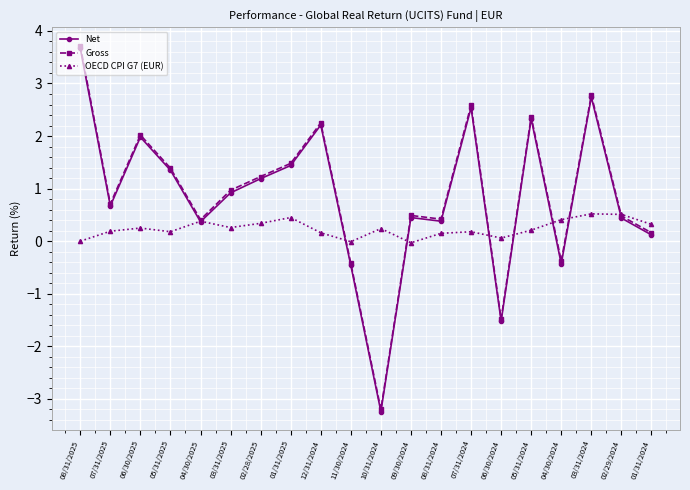

True or false: Net and Gross intersect in this chart.

False